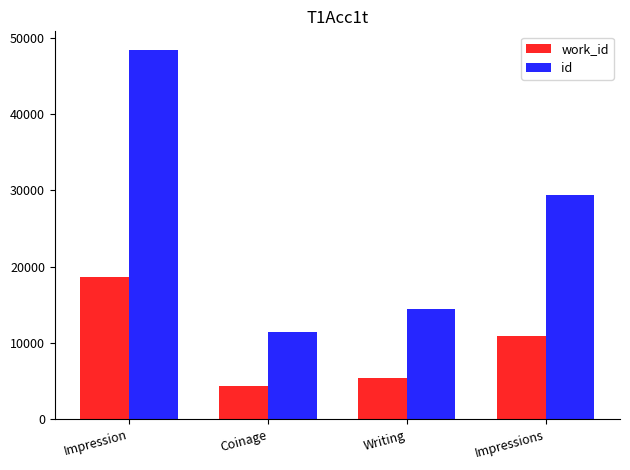

What is the maximum value for work_id?

18643